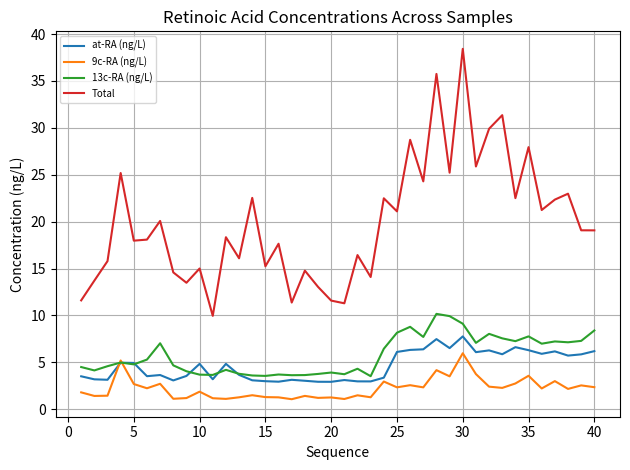

Rank the series by their maximum value, from lowest to highest.

9c-RA (ng/L), at-RA (ng/L), 13c-RA (ng/L), Total